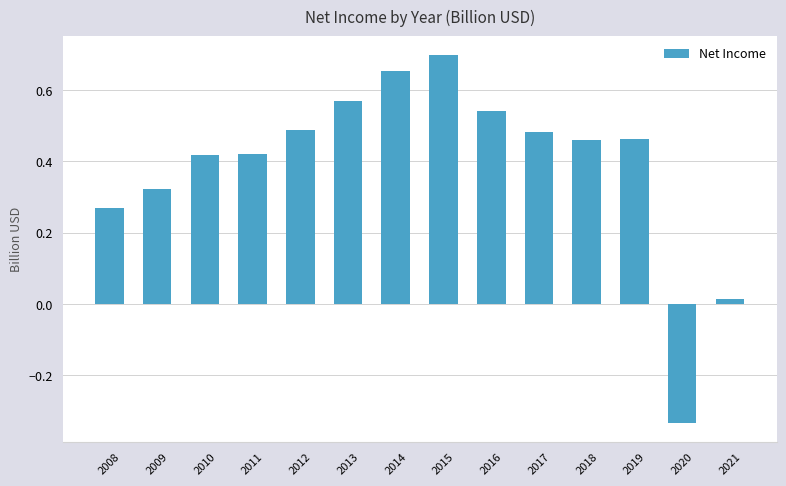

Where is the data nearest to the value 0?

2021